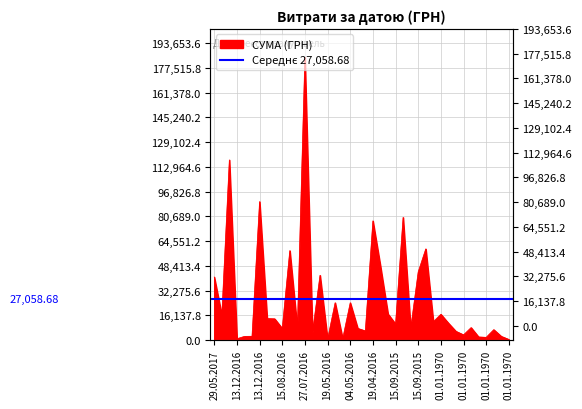

What is the sum of all values?

1082347.2